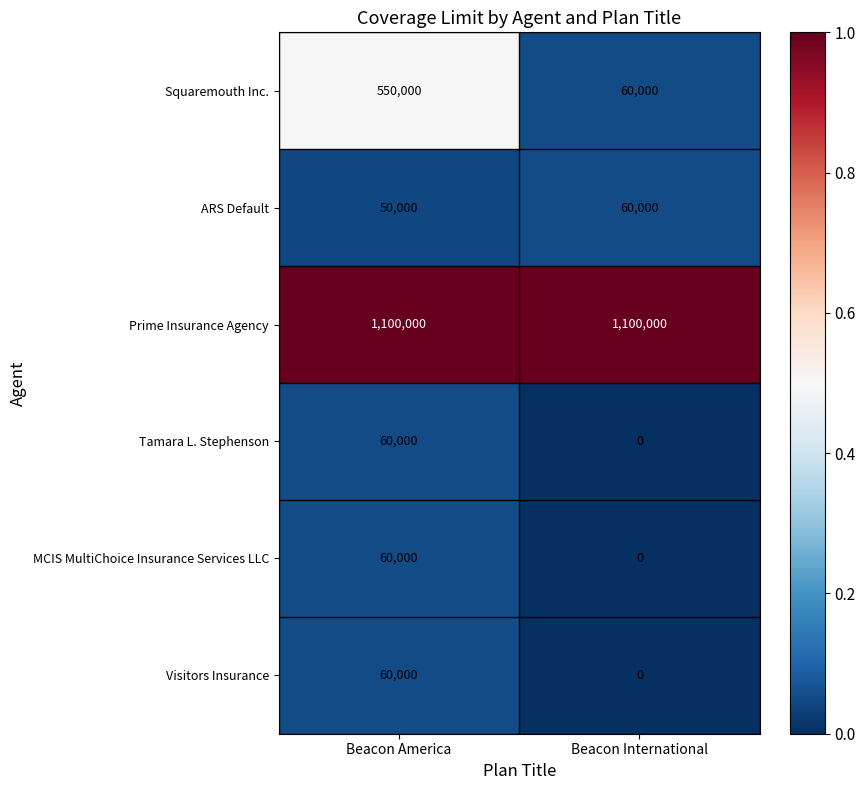

At which category does the chart reach its minimum across all series?

Beacon International